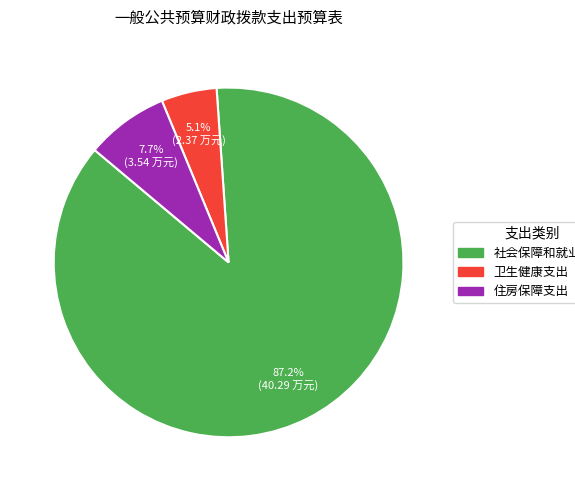

What is the largest slice in the pie chart?

社会保障和就业支出